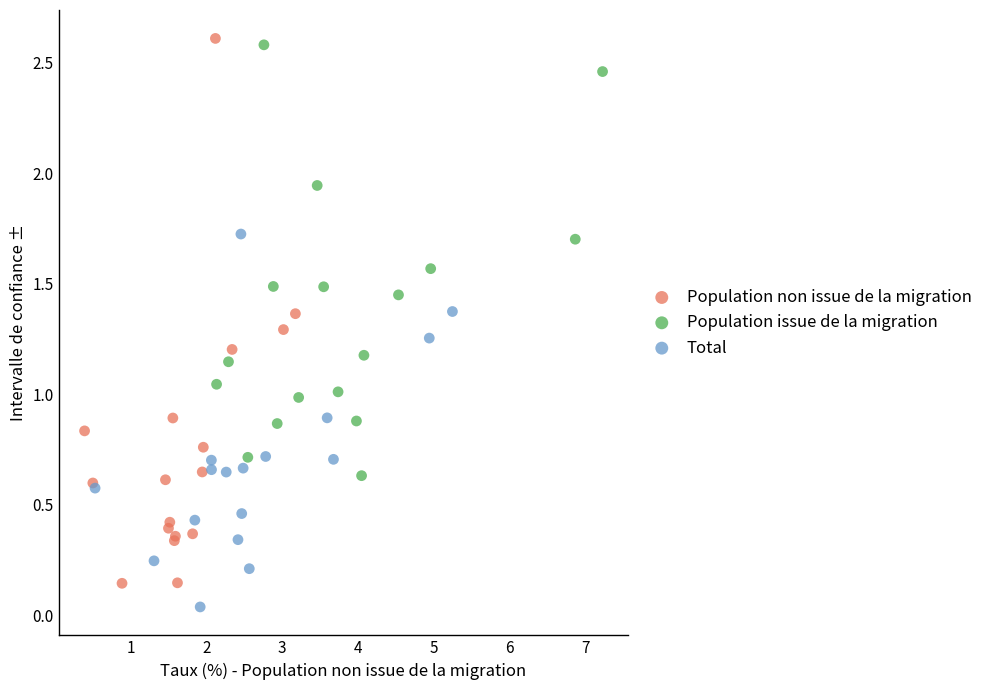

Which series has the largest Y range (max minus min)?

Population non issue de la migration